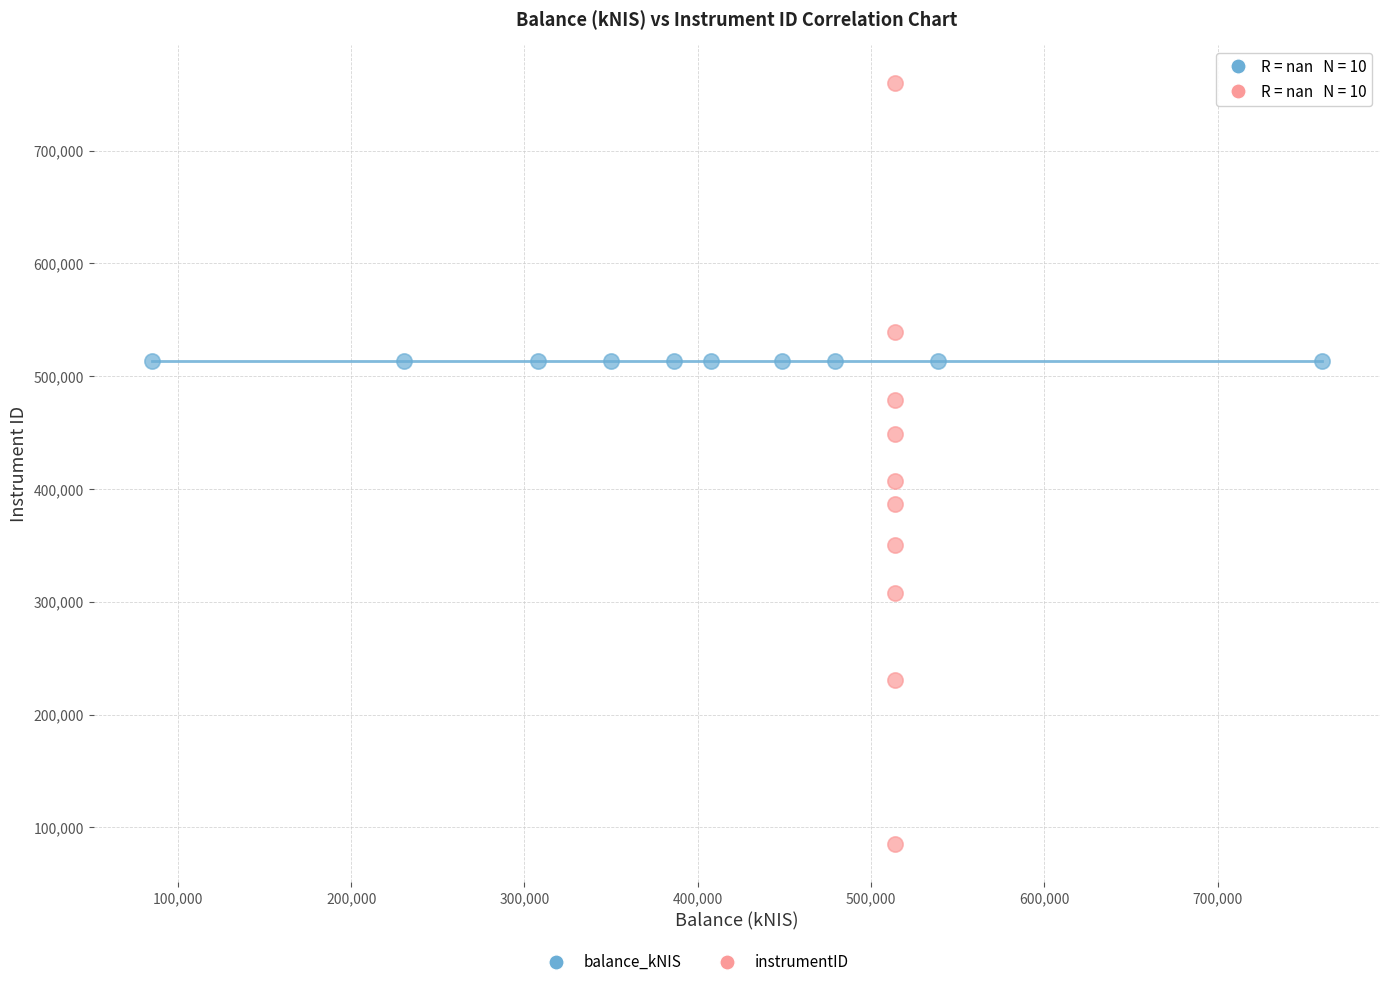

Which series reaches the maximum Y coordinate?

instrumentID